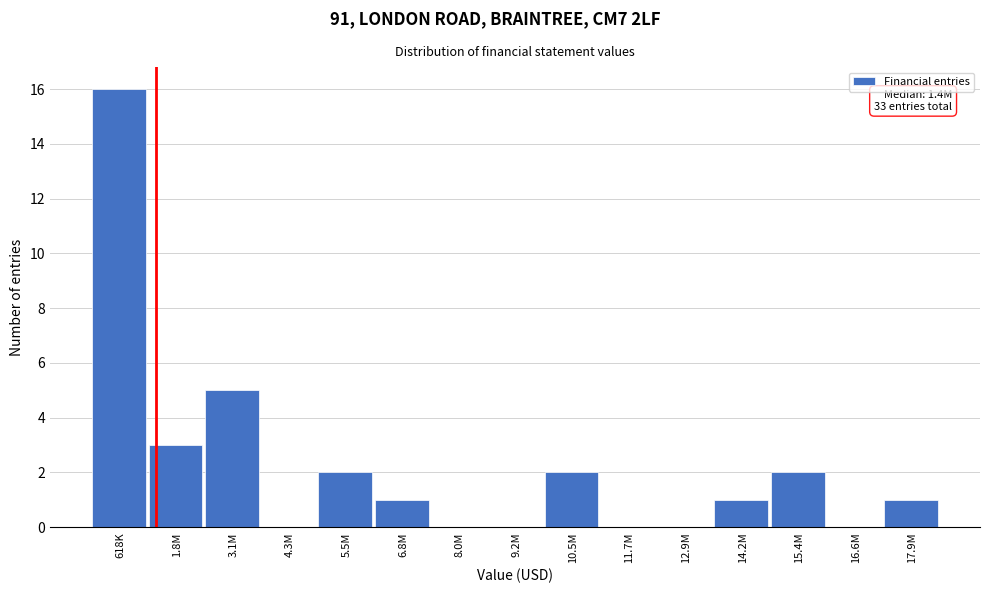

Reading left to right, extract all data points from this chart.

618K=16	1.8M=3	3.1M=5	4.3M=0	5.5M=2	6.8M=1	8.0M=0	9.2M=0	10.5M=2	11.7M=0	12.9M=0	14.2M=1	15.4M=2	16.6M=0	17.9M=1